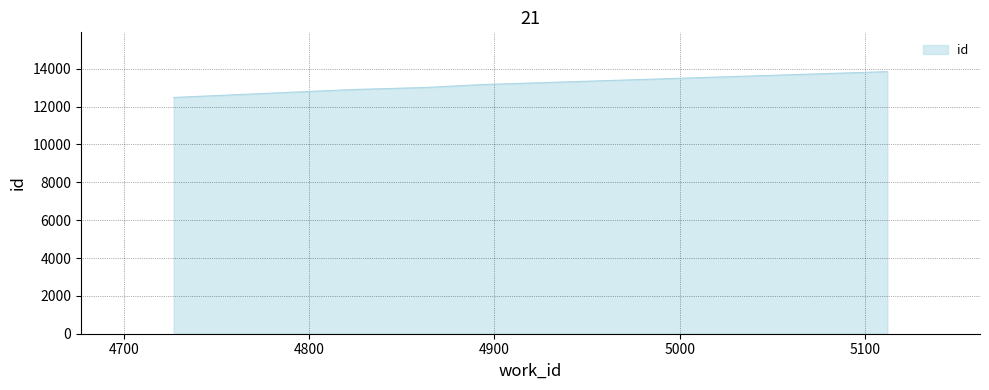

What is the maximum value shown in the chart?

13845